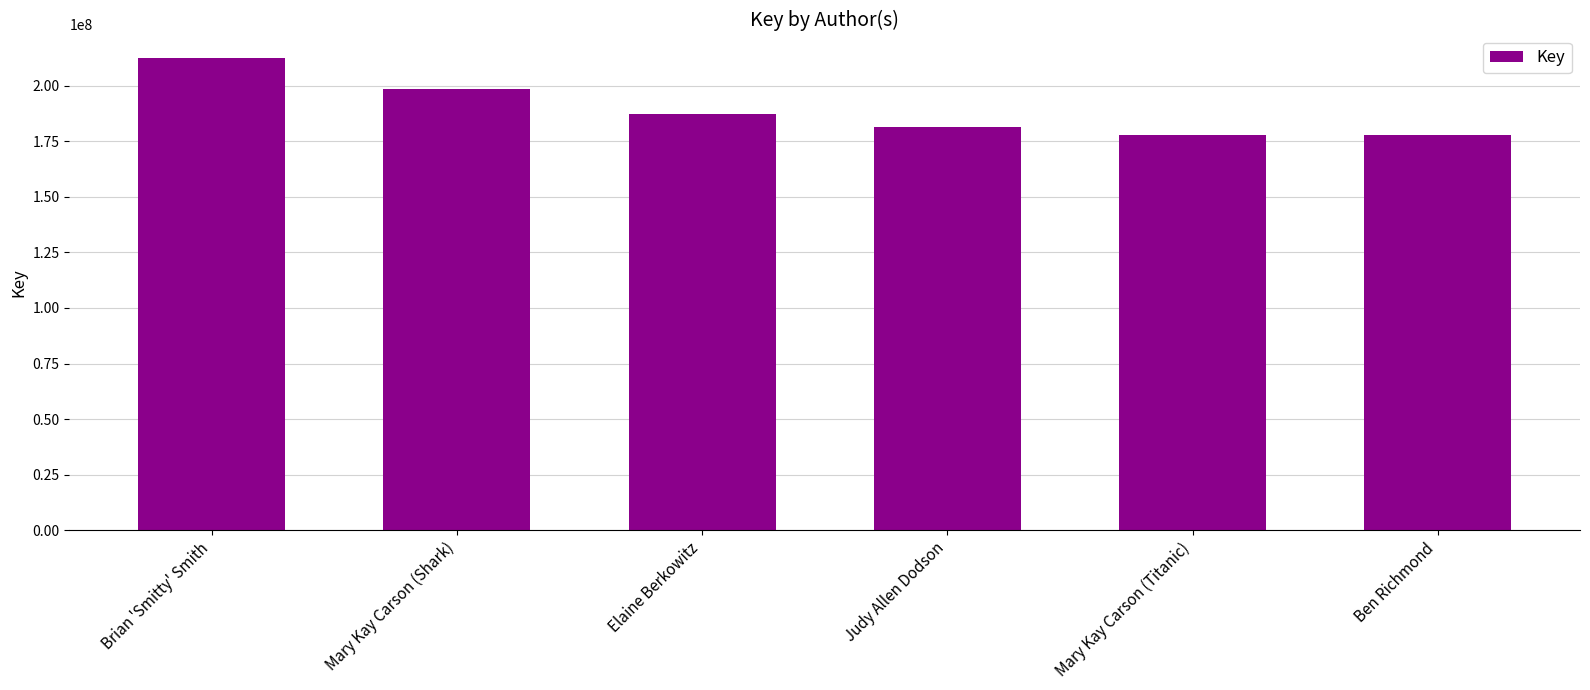

What is the label of the 6th bar from the left?

Ben Richmond